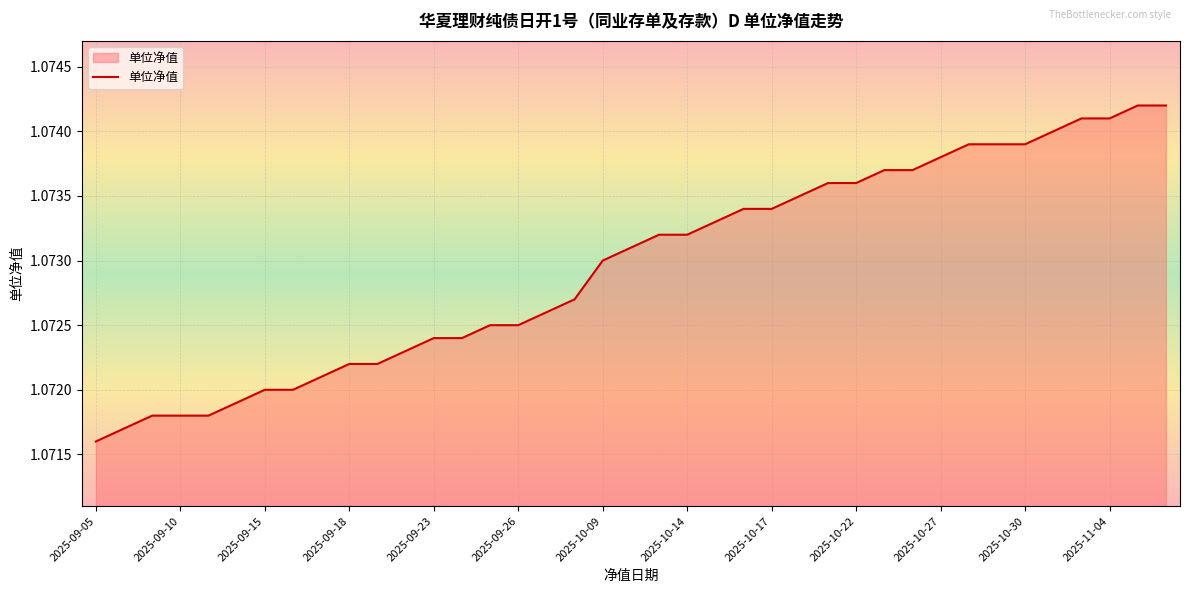

At which label is the value closest to 1?

2025-09-05